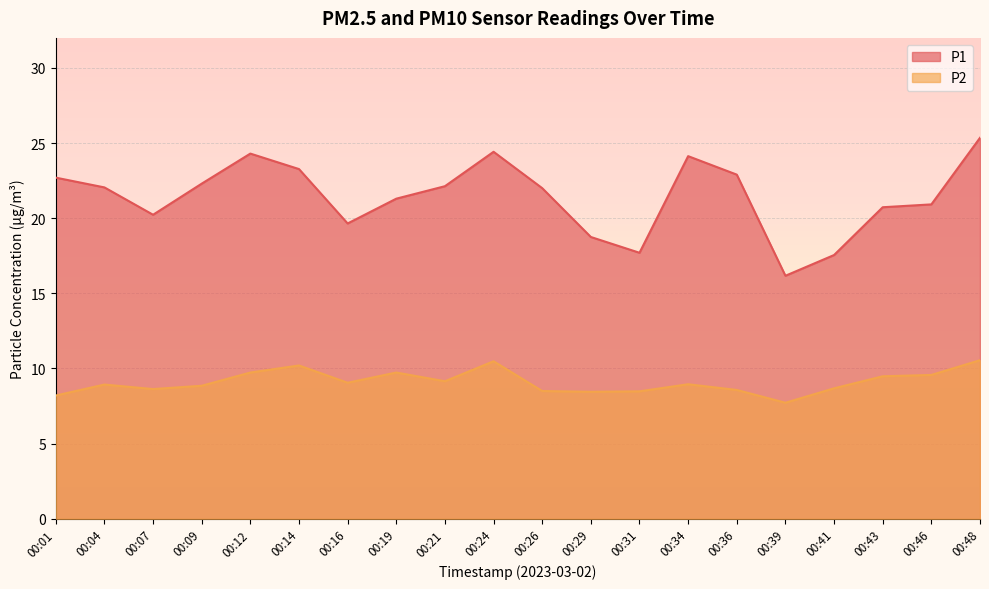

True or false: P1 has a value of 30.7 at 00:09.

False